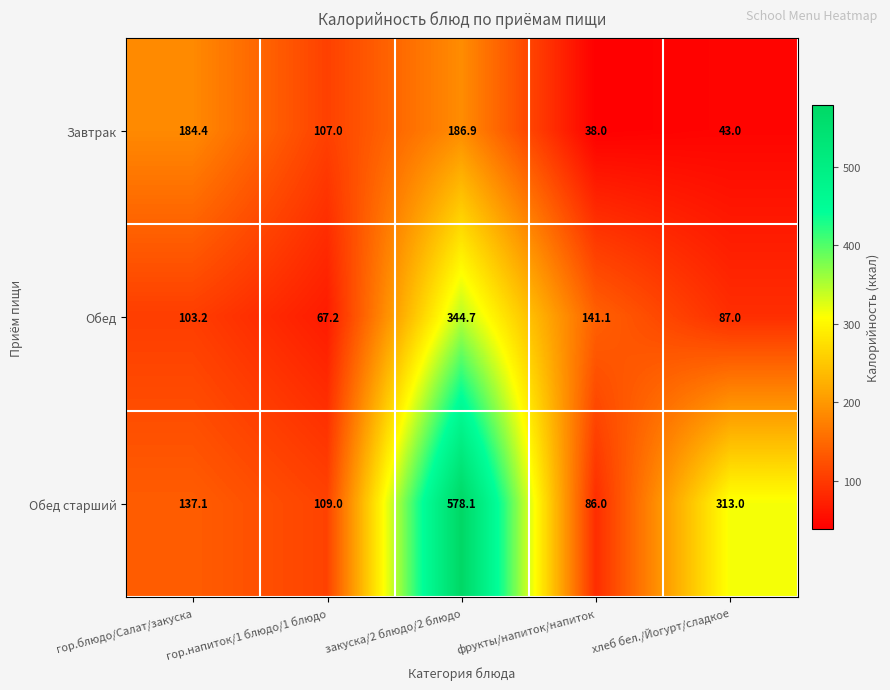

What is the difference between the Завтрак values at хлеб бел./Йогурт/сладкое and фрукты/напиток/напиток?

5.0